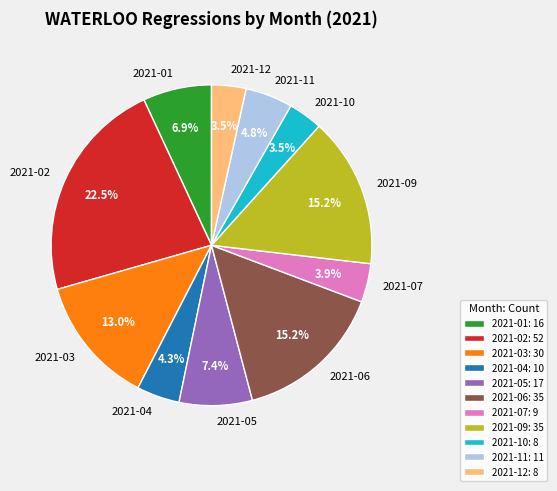

To the nearest percent, what is the average slice percentage?

9%